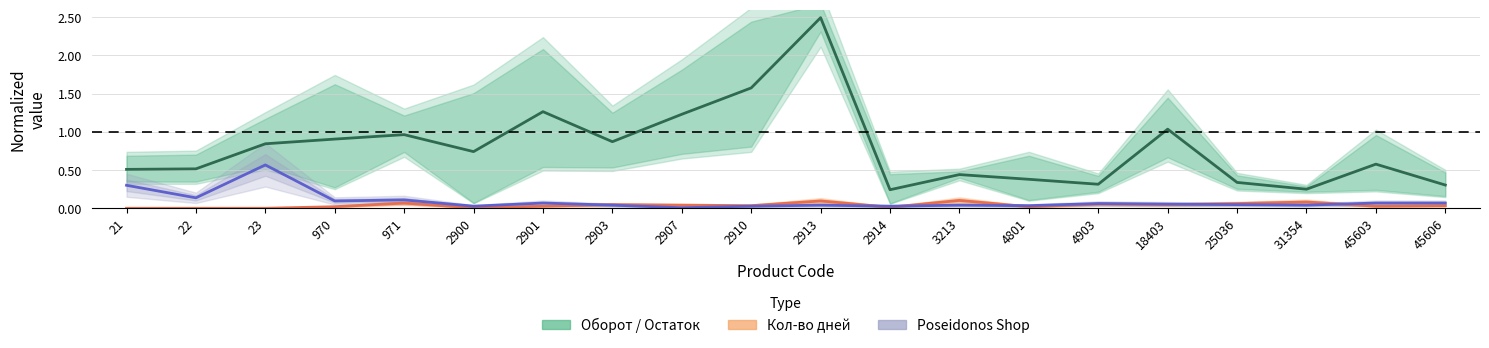

How many interior local peaks does the Poseidonos Shop (норм.) series have?

6